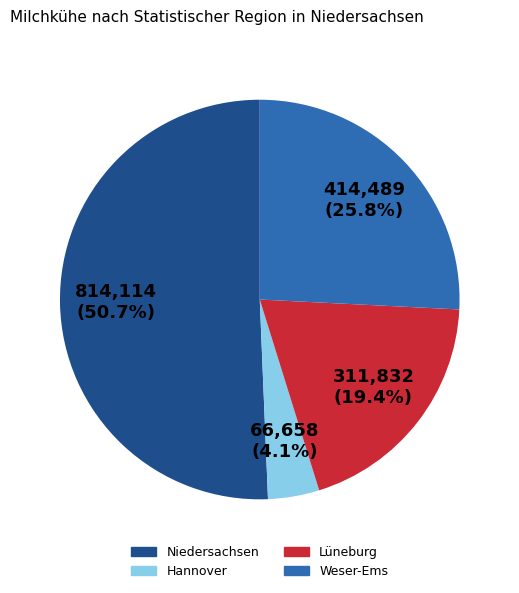

Rank the categories by value from lowest to highest.

Hannover, Lüneburg, Weser-Ems, Niedersachsen